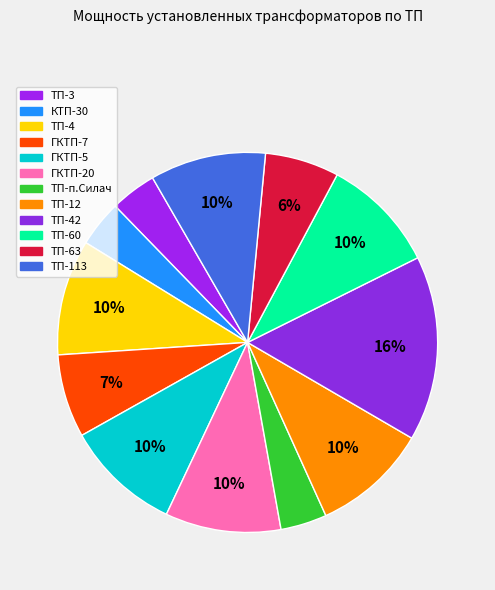

Count the number of slices in the pie.

12